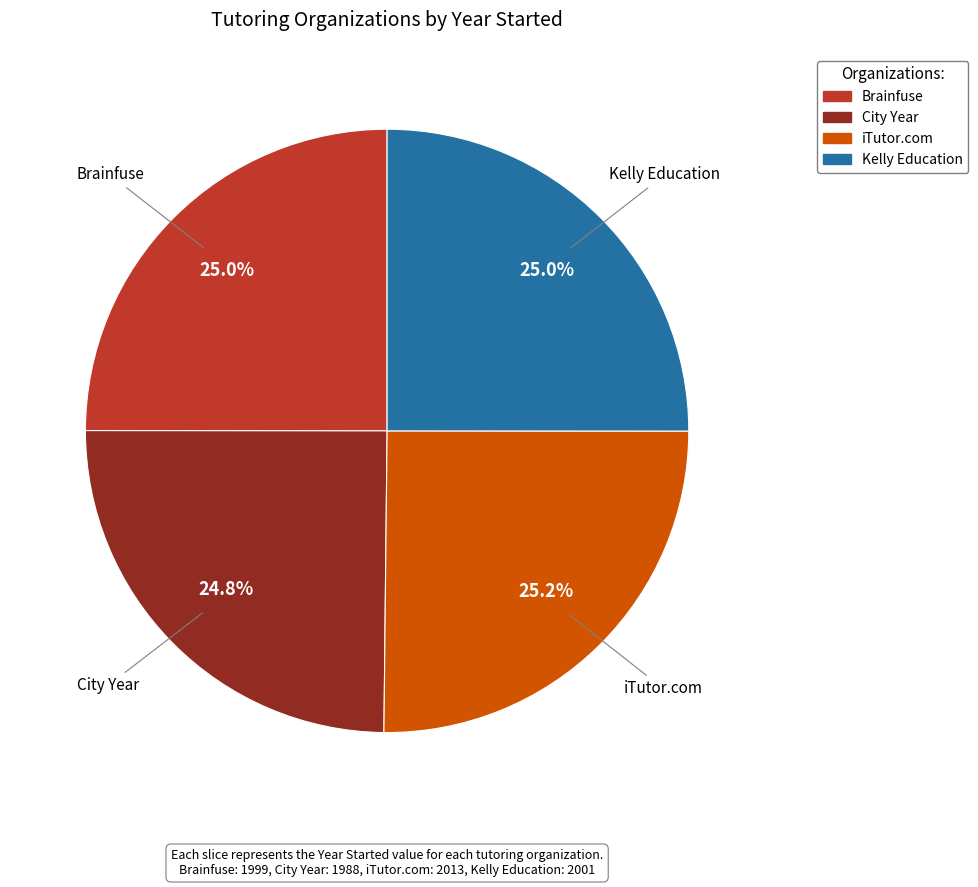

What percentage is NOT represented by iTutor.com?

74.8%